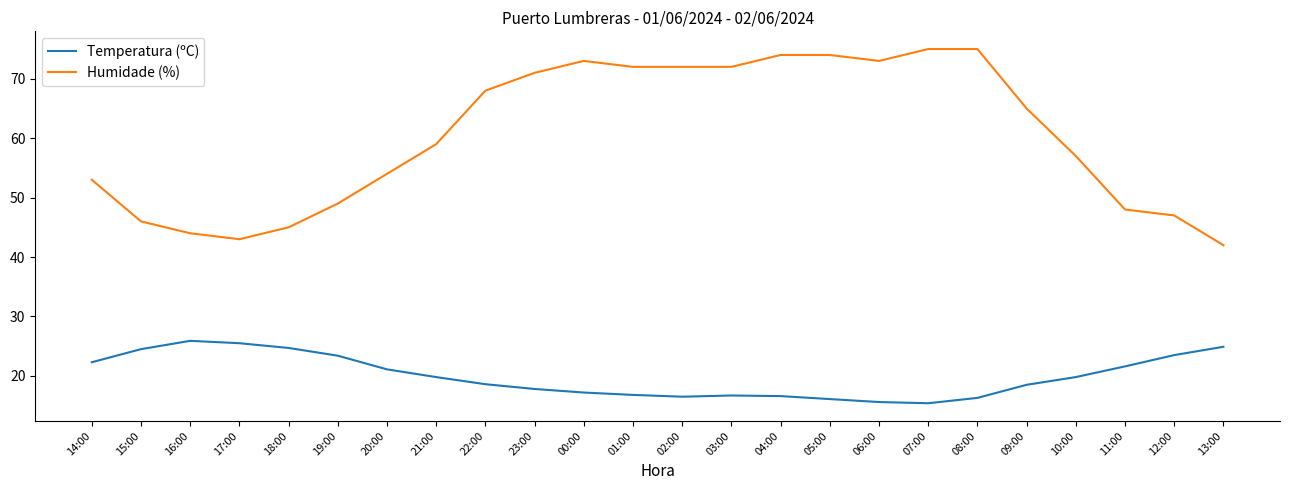

True or false: Temperatura (ºC) has more than 0 points higher than both neighbors.

True